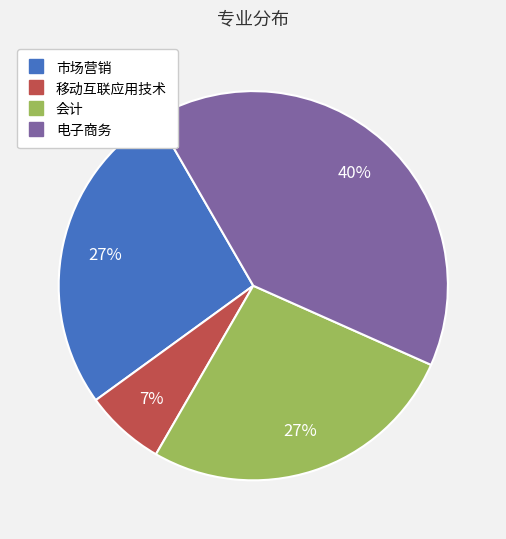

To the nearest percent, what percentage of the pie is 移动互联应用技术?

7%